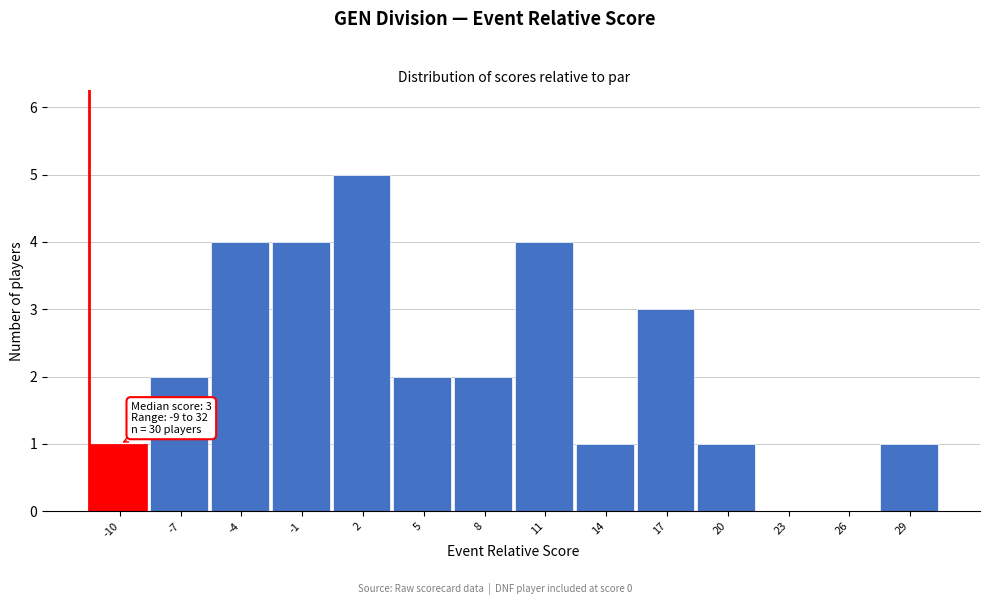

Reading left to right, list all the values displayed in this chart.

-10=1	-7=2	-4=4	-1=4	2=5	5=2	8=2	11=4	14=1	17=3	20=1	23=0	26=0	29=1